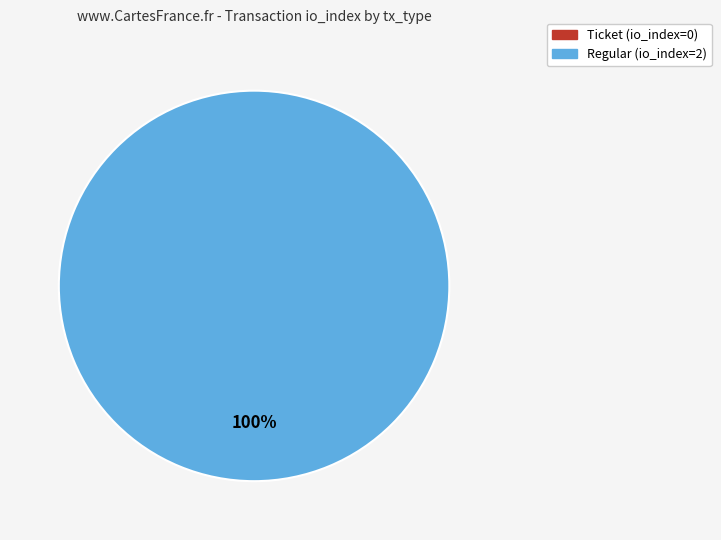

To the nearest percent, what percentage of the pie is Regular?

100%